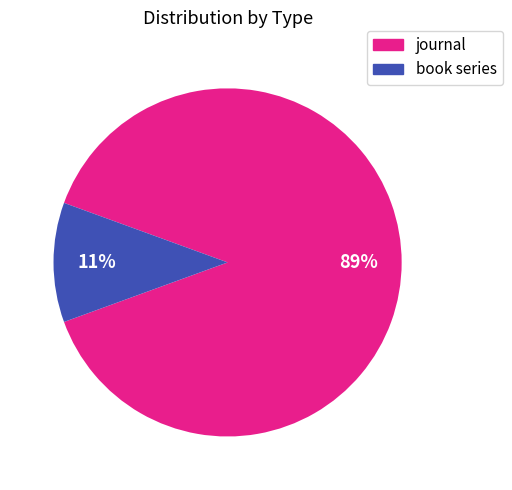

Rank the categories by value from highest to lowest.

journal, book series